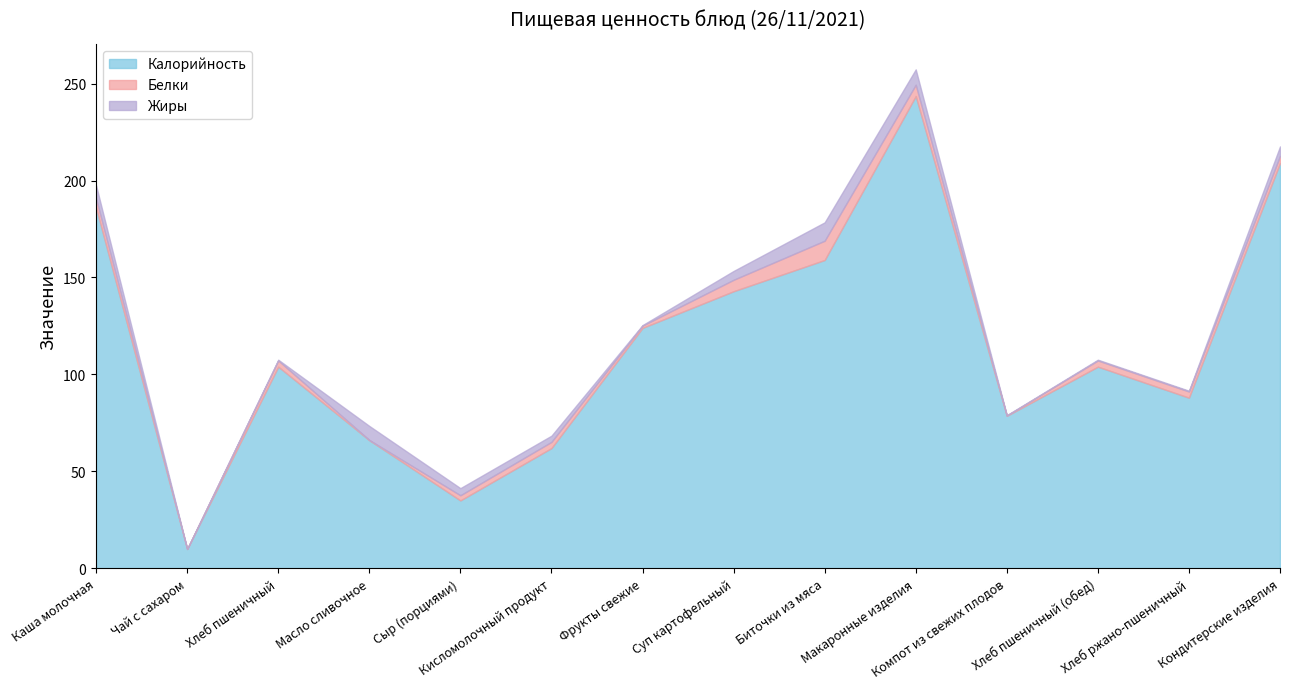

After their last crossing, which series has the higher values: Белки or Жиры?

Жиры